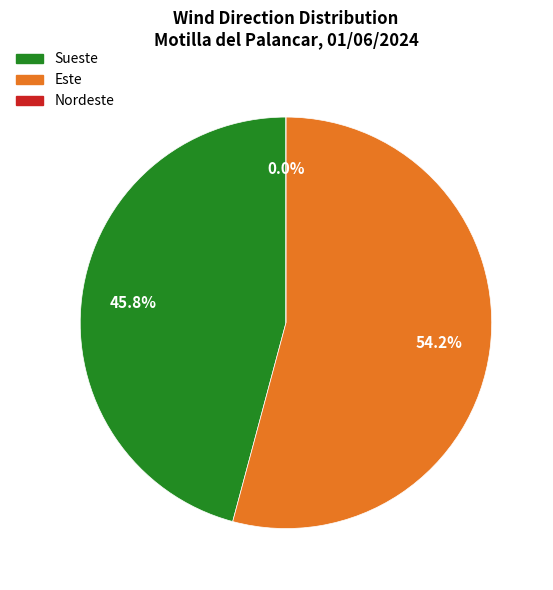

What is the change in value from Sueste to Este?

+4